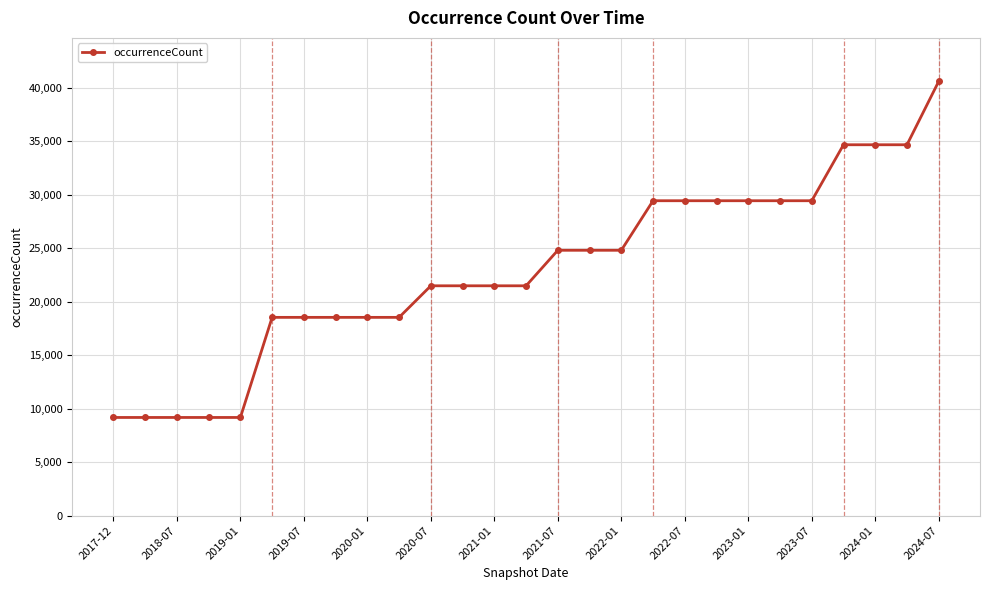

What is the average value?

22972